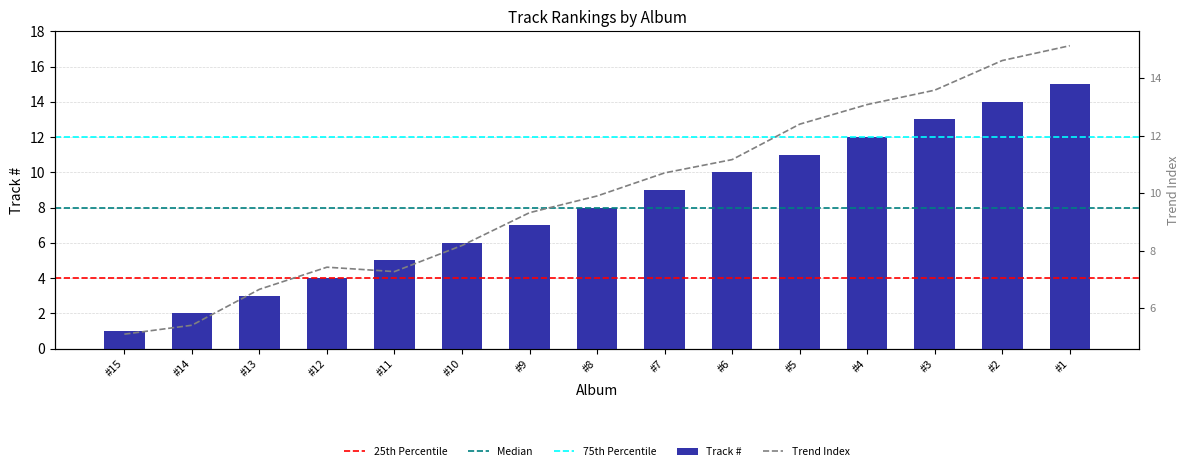

At which category does the chart reach its minimum across all series?

#15